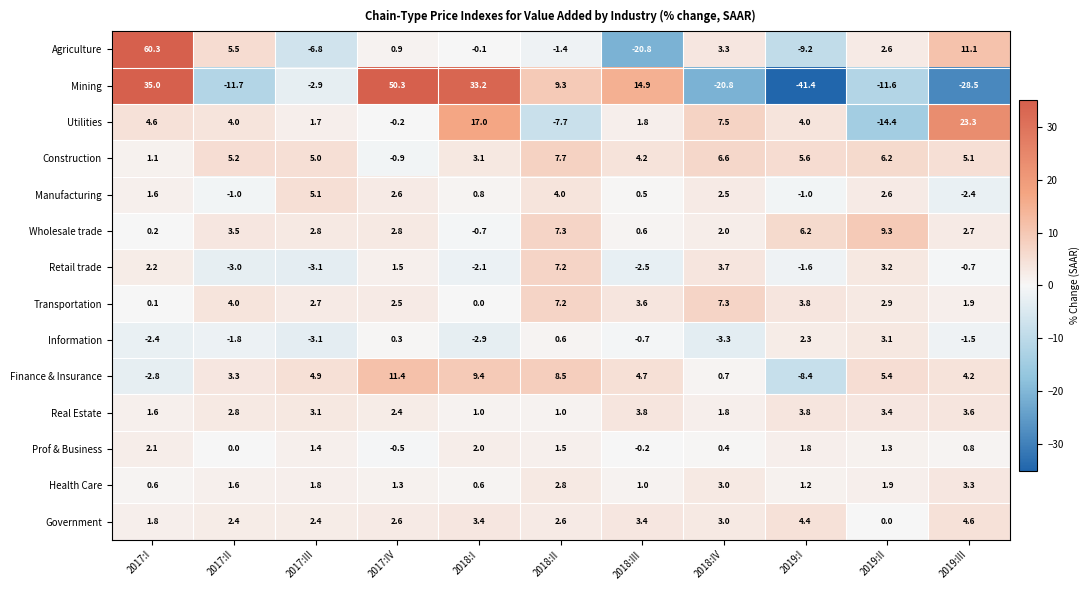

Which category has the lowest value across all series?

2019:I